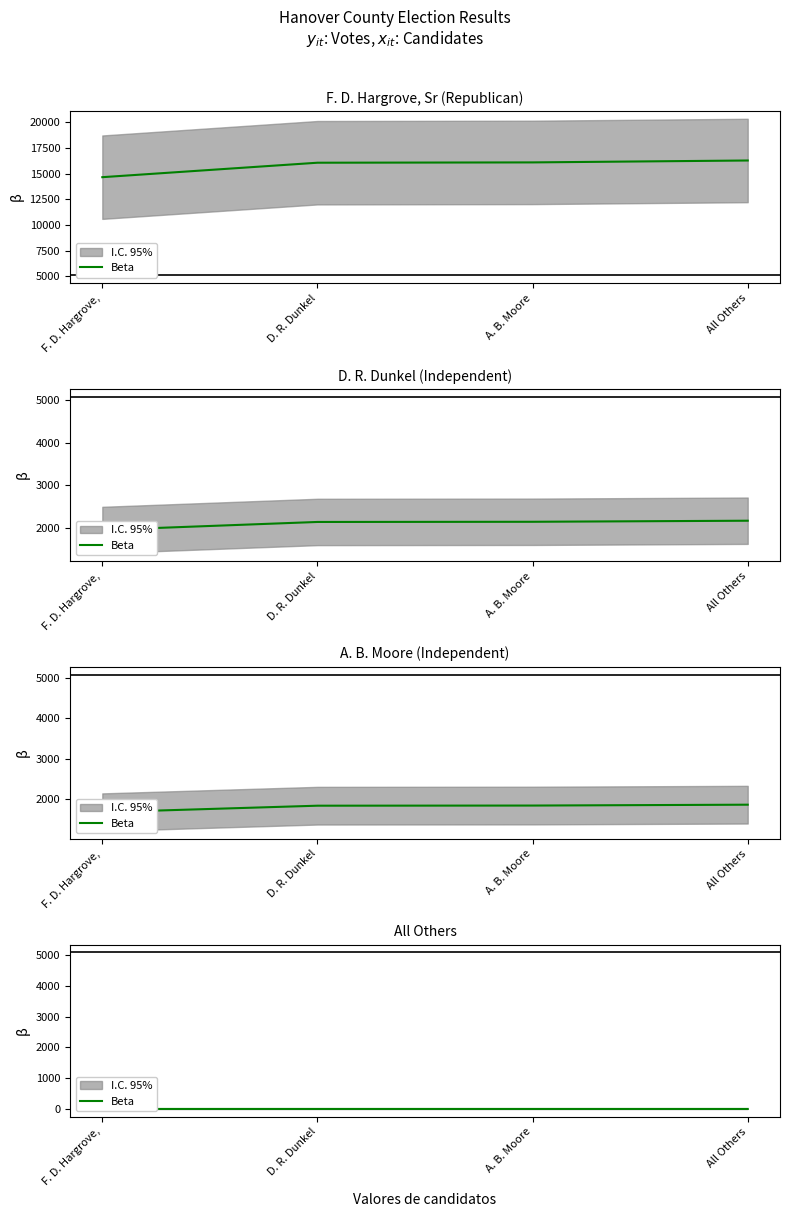

What is the label of the 4th point from the left?

All Others